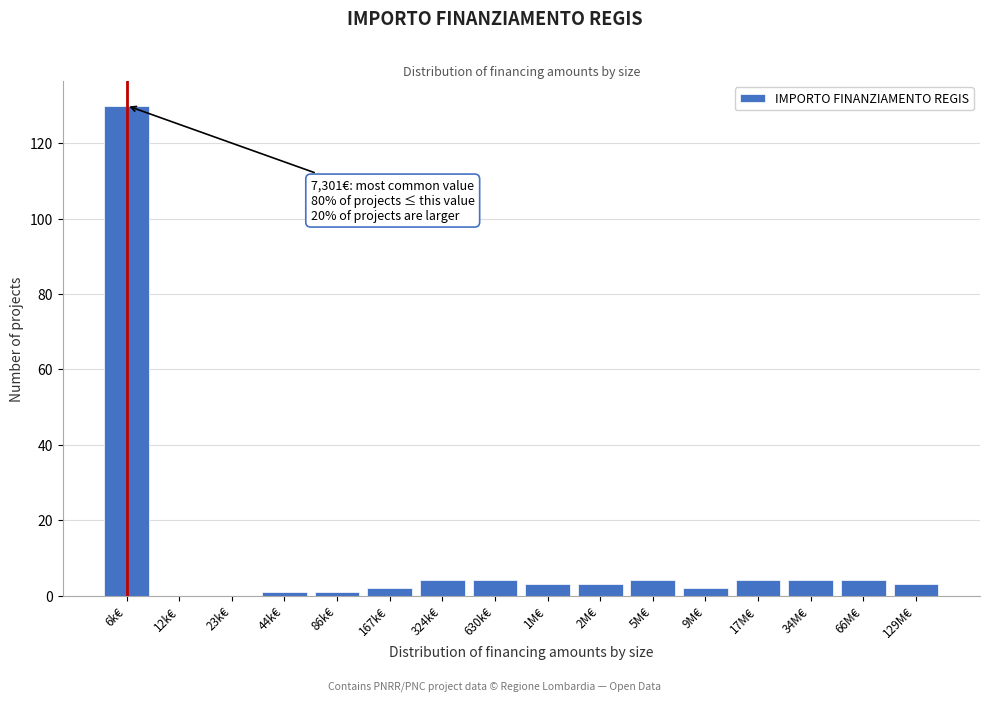

Reading left to right, what are all the values shown in this chart?

6k€=130	12k€=0	23k€=0	44k€=1	86k€=1	167k€=2	324k€=4	630k€=4	1M€=3	2M€=3	5M€=4	9M€=2	17M€=4	34M€=4	66M€=4	129M€=3